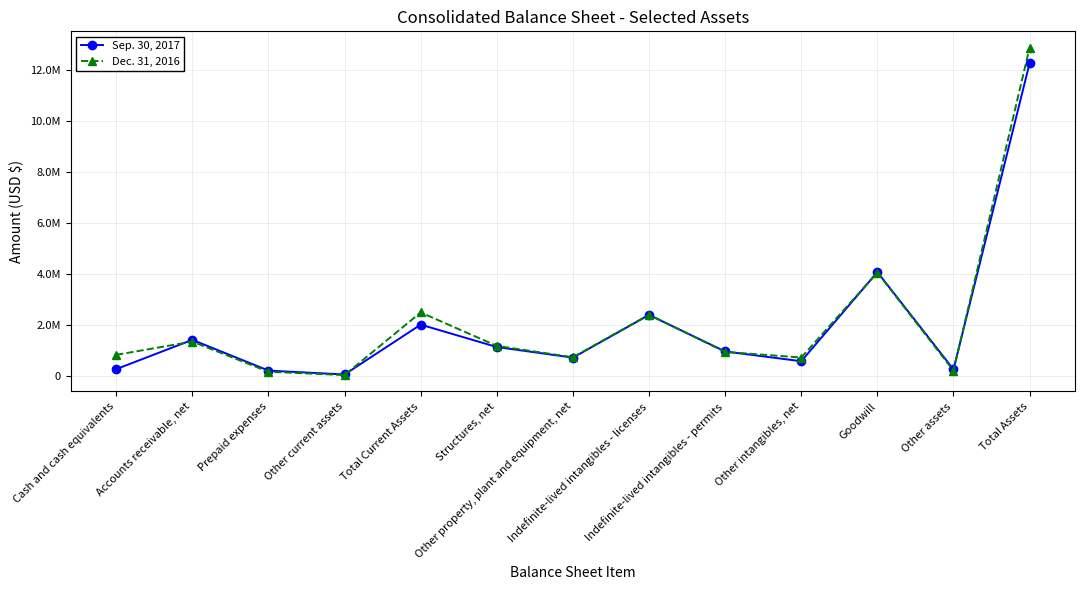

What is the total value across all series at Prepaid expenses?

414795